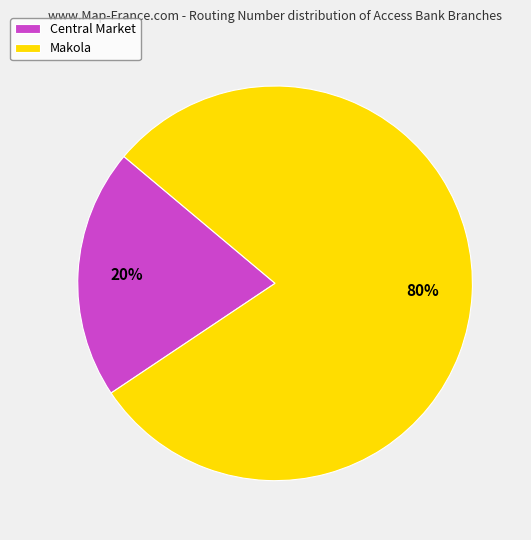

What percentage is the Central Market slice, to the nearest percent?

20%